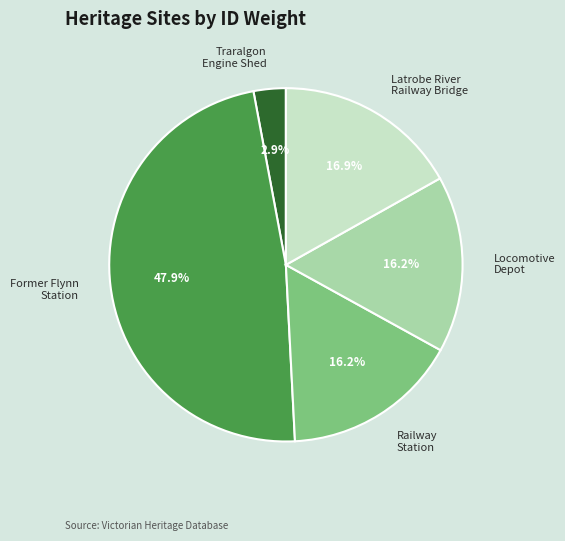

Does any single category account for the majority?

No